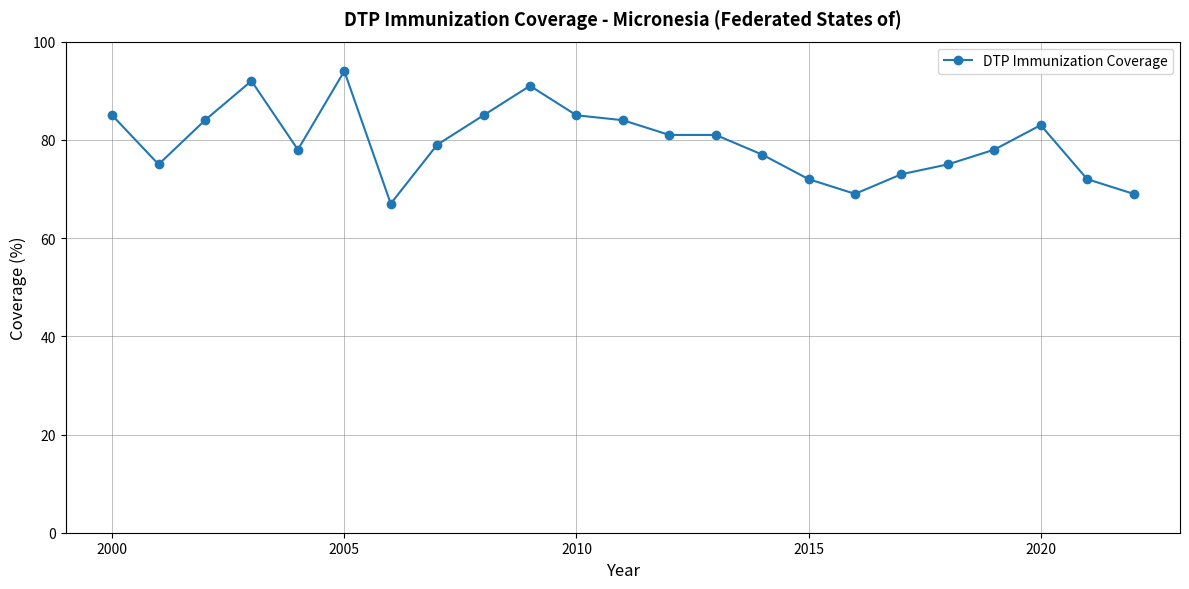

Count the number of data series in this chart.

1